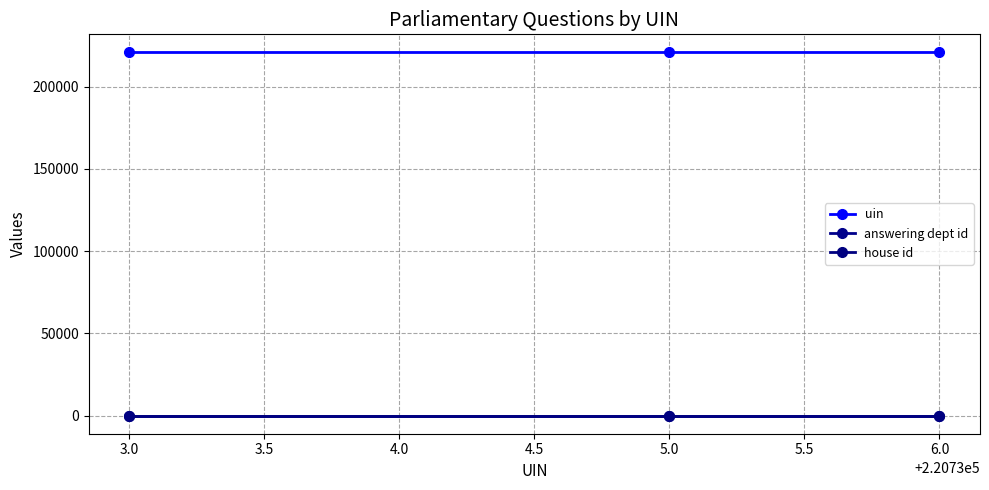

What is the smallest value displayed?

1